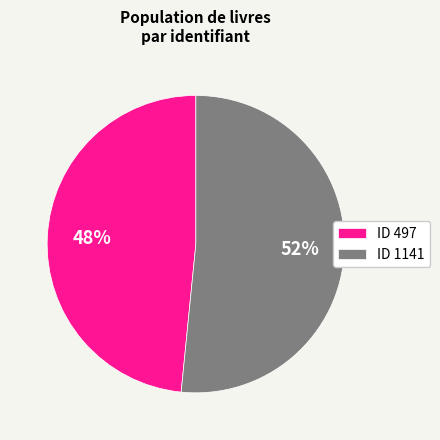

Rank the categories by value from lowest to highest.

ID 497, ID 1141